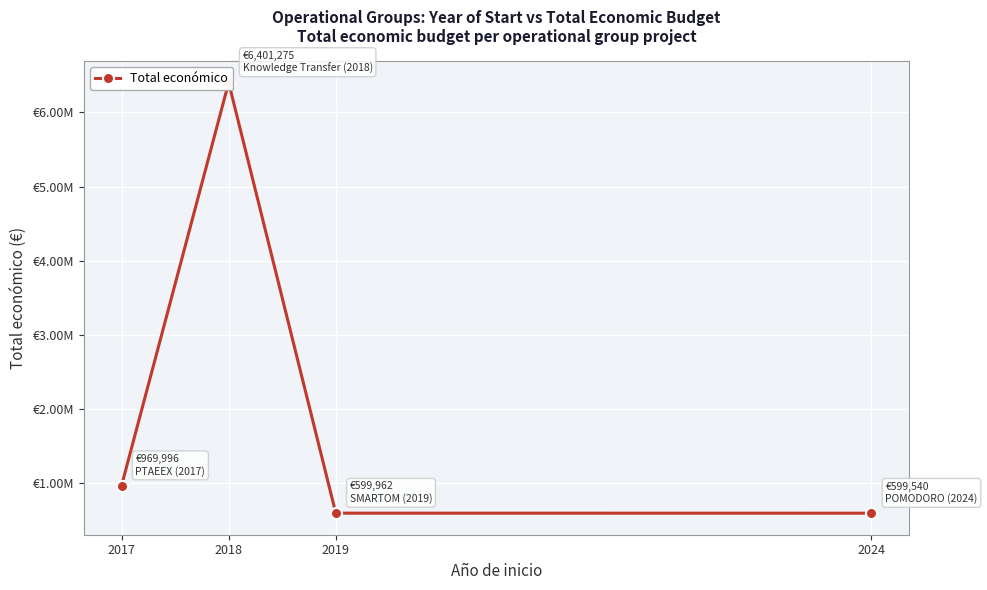

Reading left to right, list all the values displayed in this chart.

969996	6401275	599962	599540